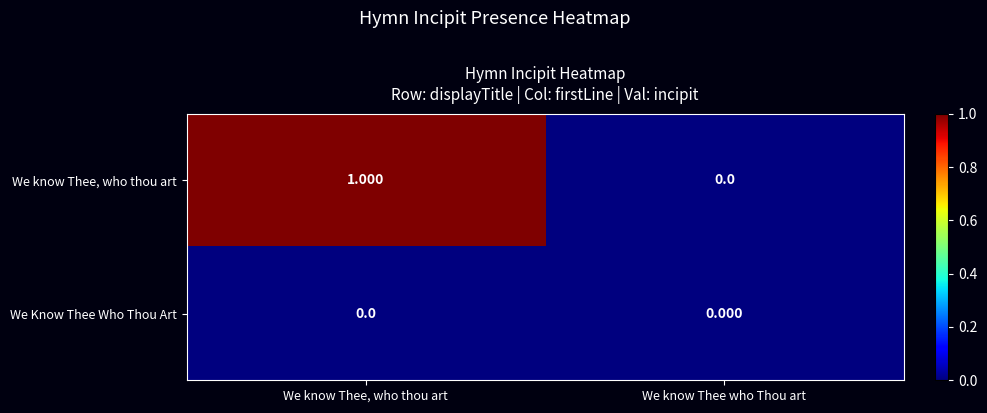

Which series changed the most between We know Thee, who thou art and We know Thee who Thou art?

We know Thee, who thou art